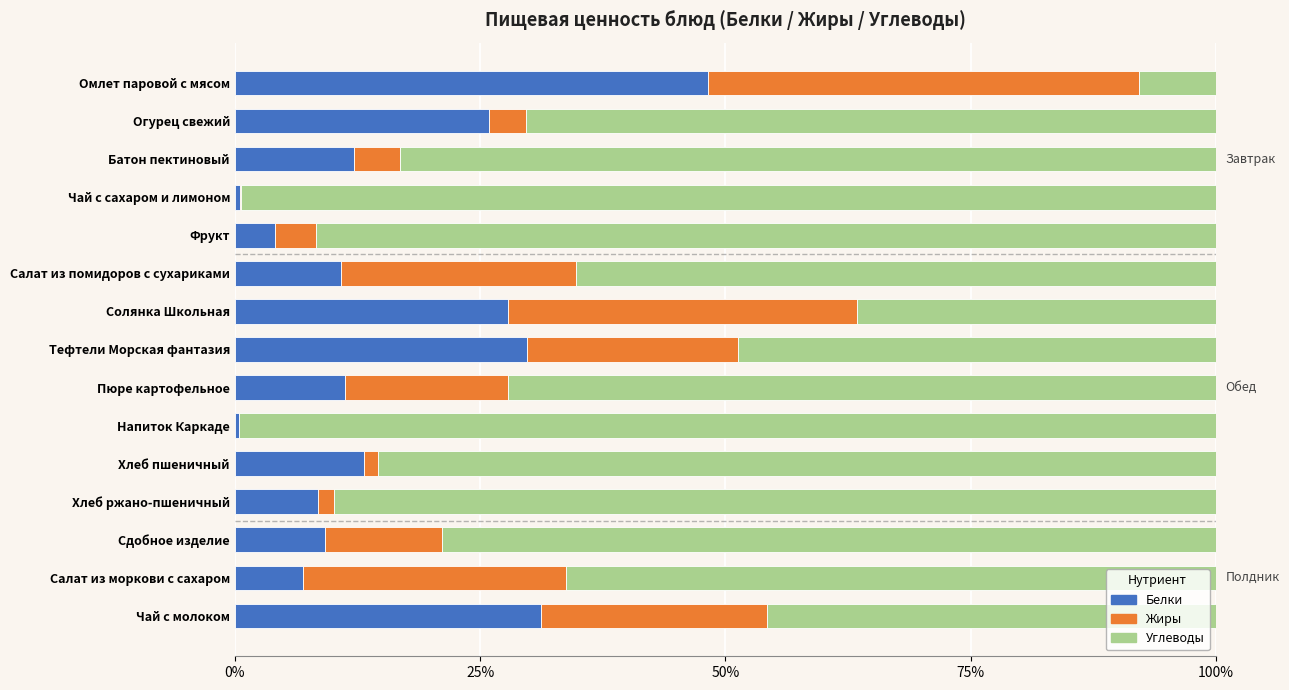

What is the total value across all series at Тефтели Морская фантазия?

100.0